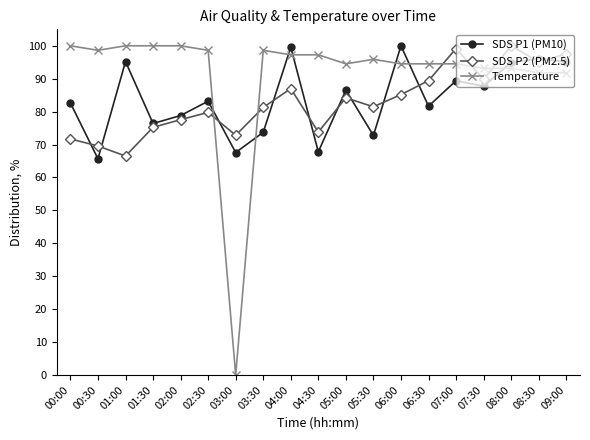

Where do SDS P1 (PM10) and SDS P2 (PM2.5) first cross each other?

00:00 and 00:30